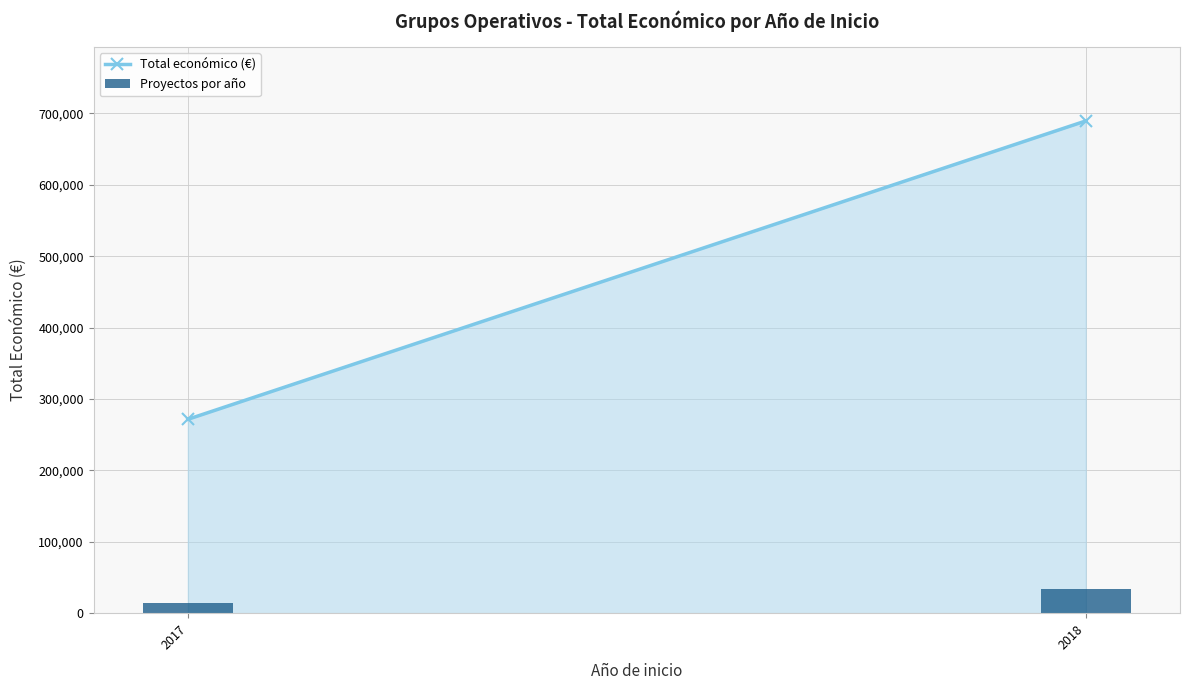

Count the number of data series in this chart.

1